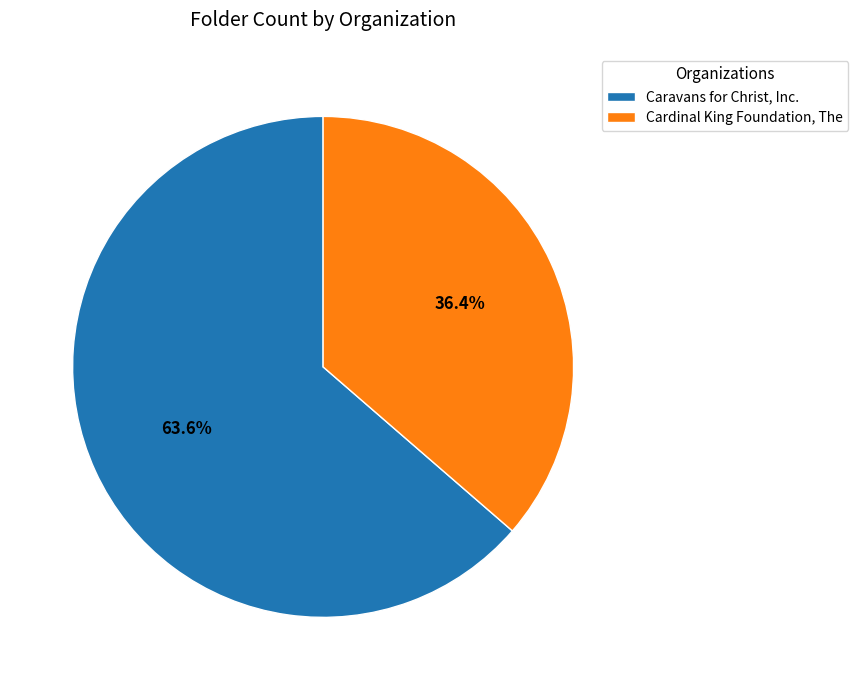

How many segments does this pie chart have?

2